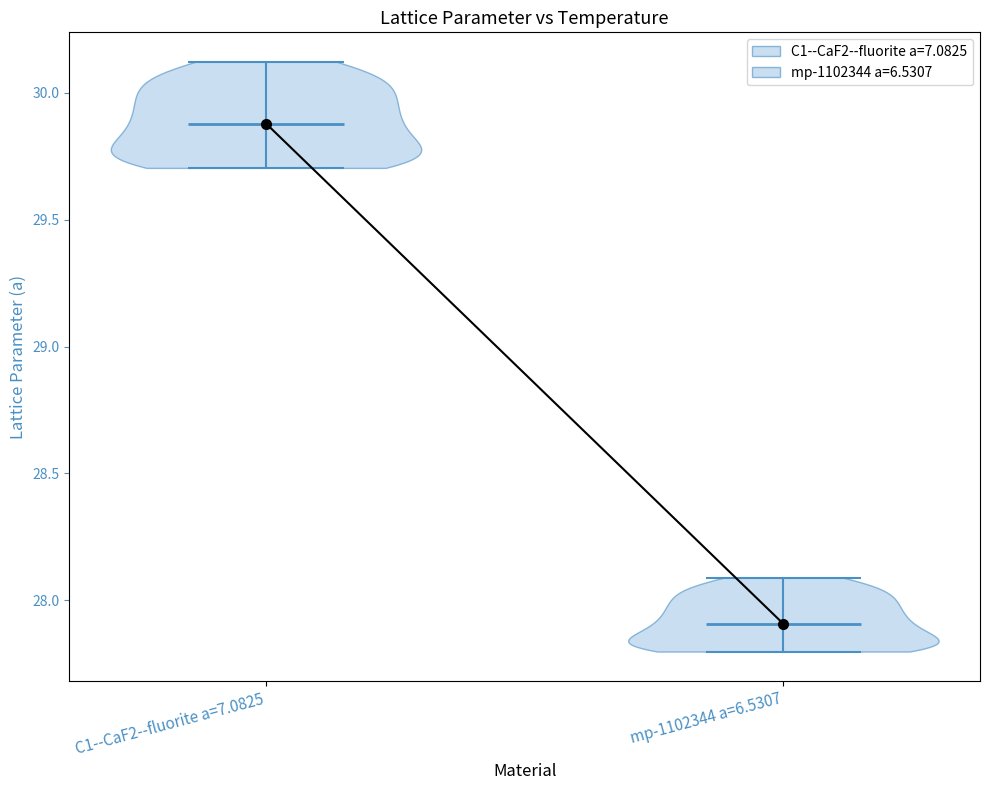

Reading left to right, read every violin against the y-axis: where its median line is, and the lowest and highest points it reaches. The values are not printed on the chart, so give them approximately, as read against the axis.

C1--CaF2--fluorite a=7.0825: median line 29.9, lowest point 29.7, highest point 30.1
mp-1102344 a=6.5307: median line 27.9, lowest point 27.8, highest point 28.1